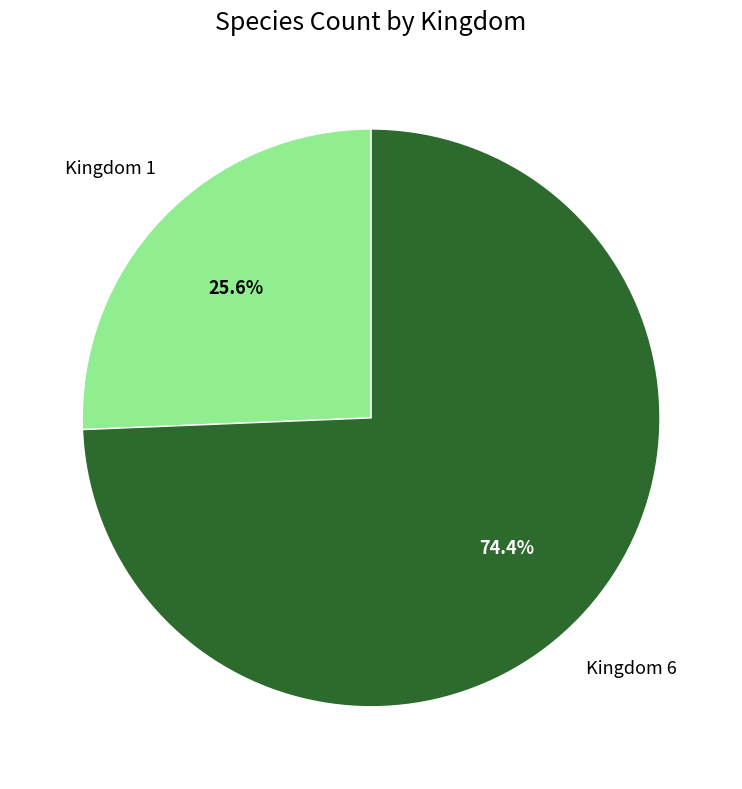

Does any single category account for the majority?

Yes